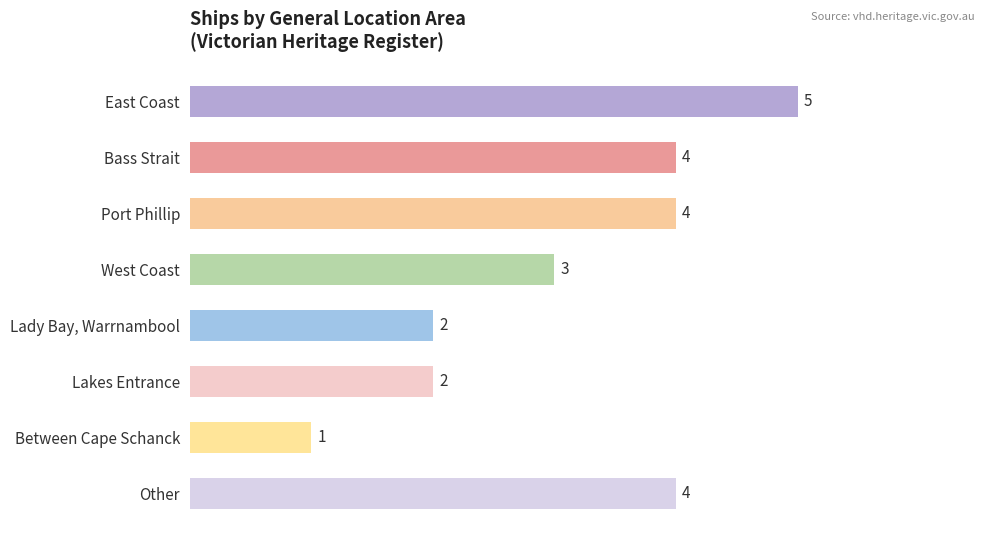

Reading top to bottom, list all the values displayed in this chart.

5	4	4	3	2	2	1	4